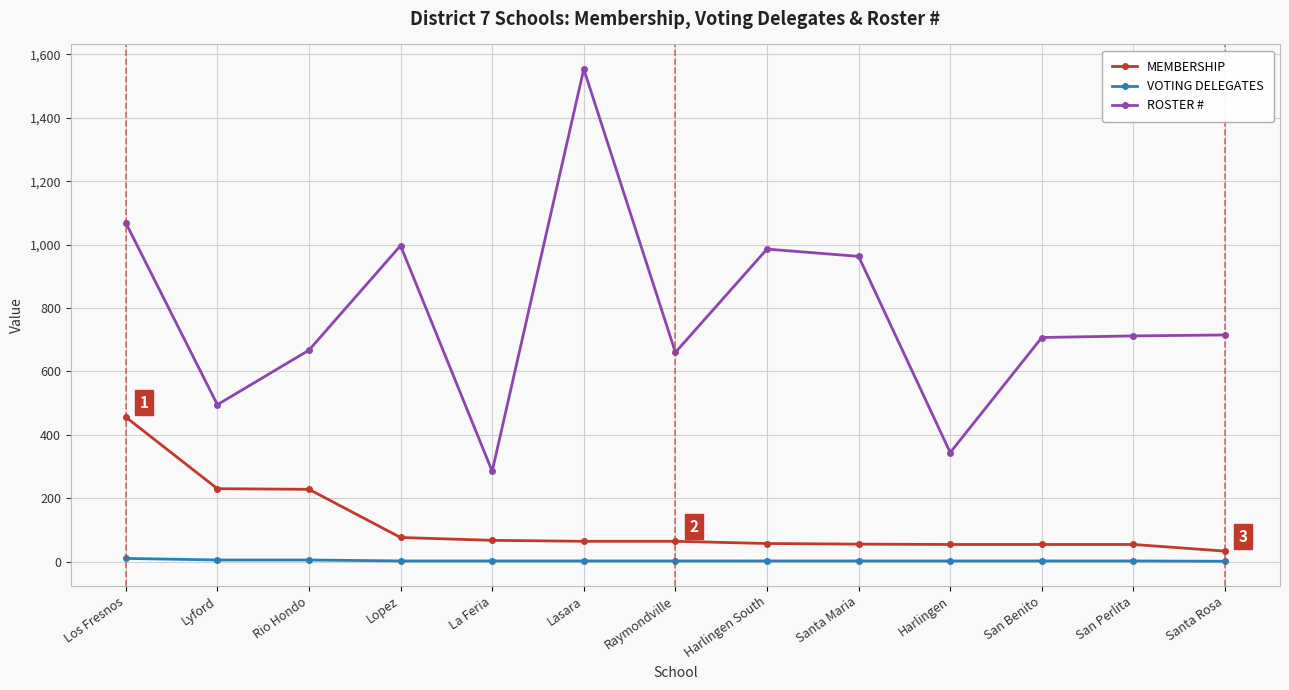

Rank the series by their maximum value, from highest to lowest.

ROSTER #, MEMBERSHIP, VOTING DELEGATES